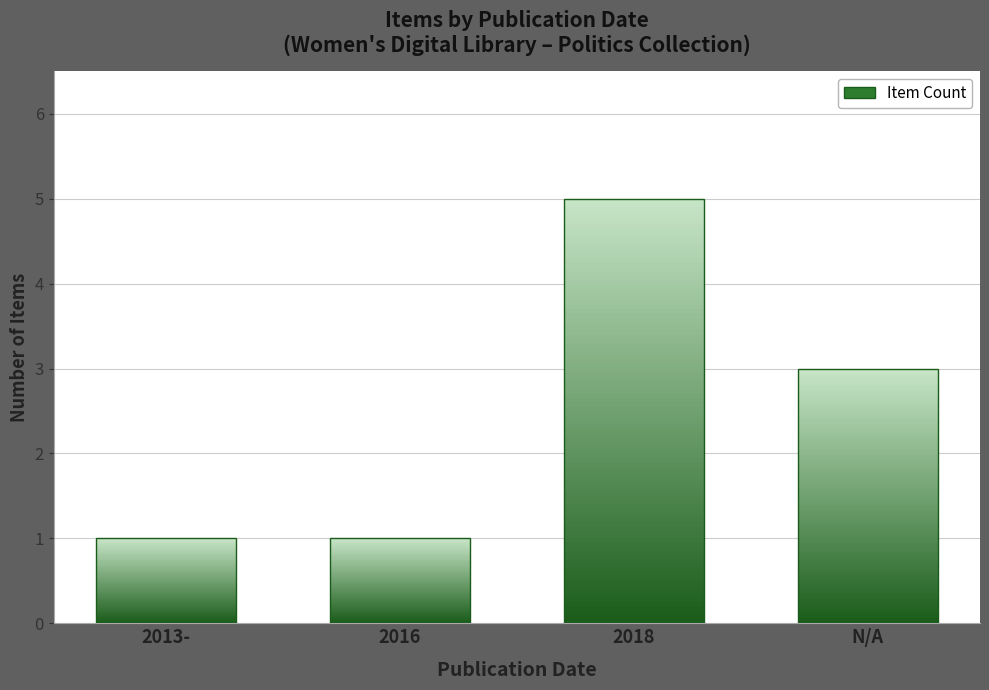

Which label corresponds to the smallest value in the chart?

2013-